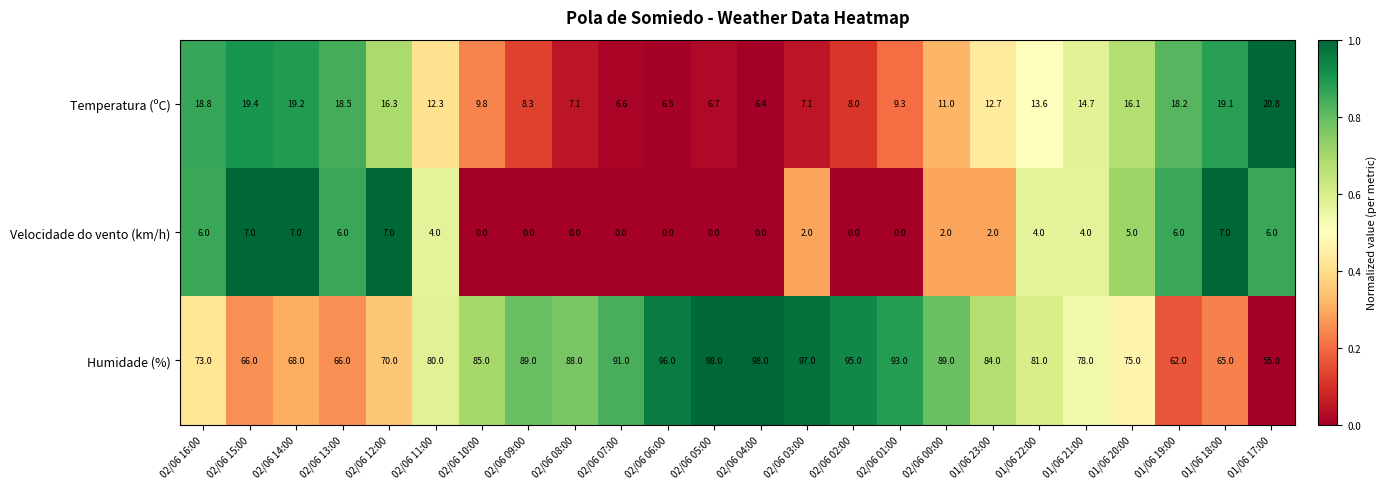

Rank the series at 01/06 23:00 from highest to lowest value.

Humidade (%), Temperatura (ºC), Velocidade do vento (km/h)